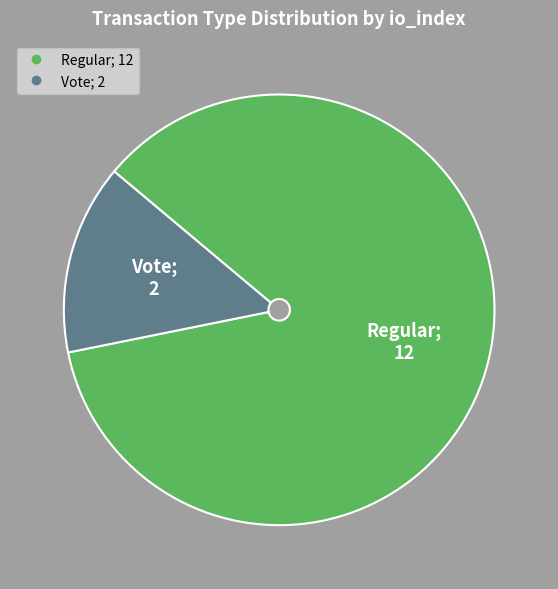

Which category has the smallest portion of the pie?

Vote